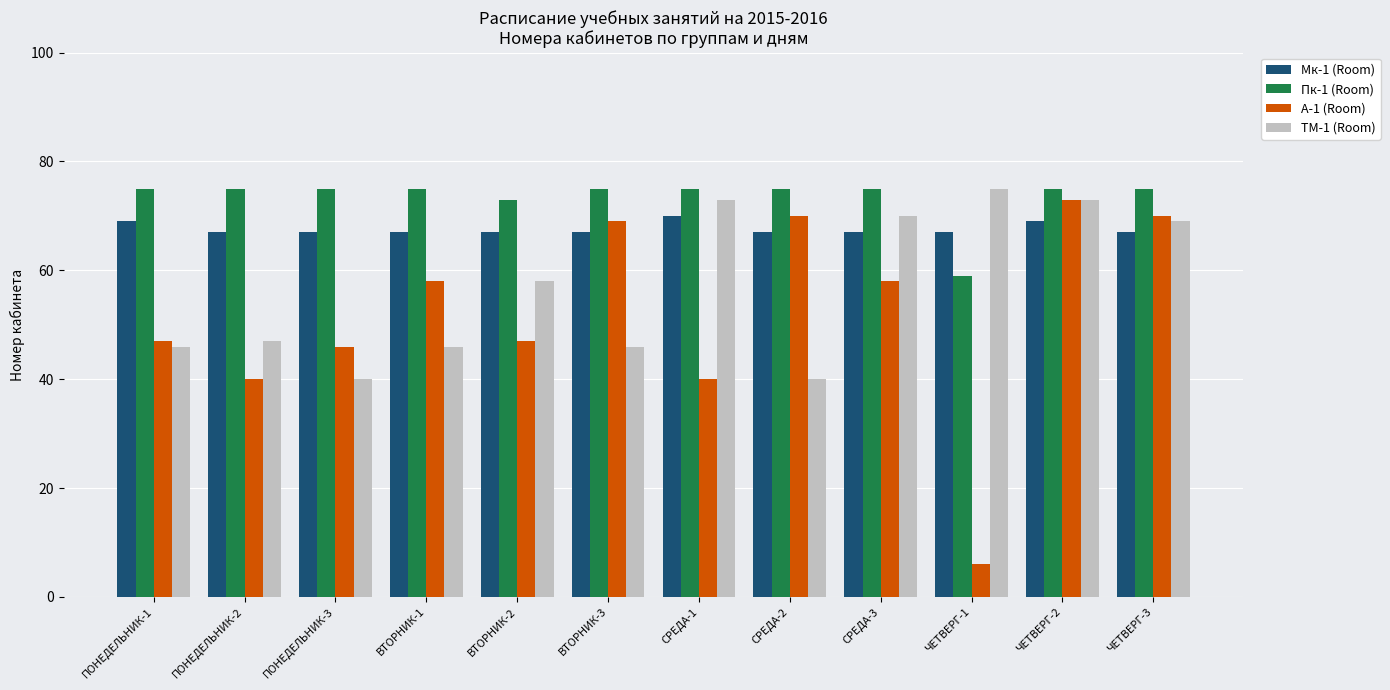

Reading left to right, extract all data points from this chart.

Мк-1 (Room): 69	67	67	67	67	67	70	67	67	67	69	67
Пк-1 (Room): 75	75	75	75	73	75	75	75	75	59	75	75
А-1 (Room): 47	40	46	58	47	69	40	70	58	6	73	70
ТМ-1 (Room): 46	47	40	46	58	46	73	40	70	75	73	69